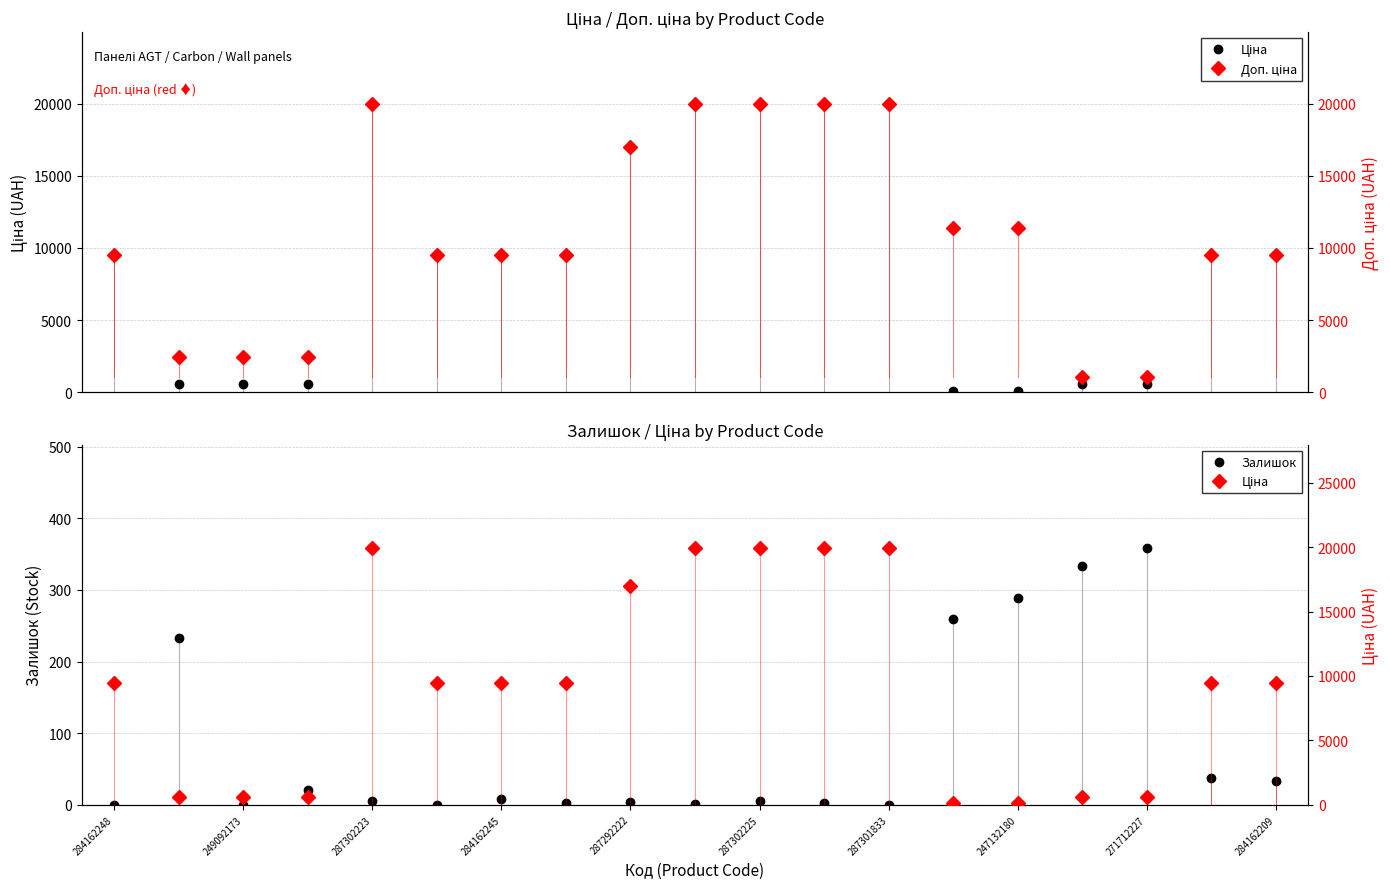

Rank the series by their maximum value, from lowest to highest.

Залишок, Ціна, Доп. ціна